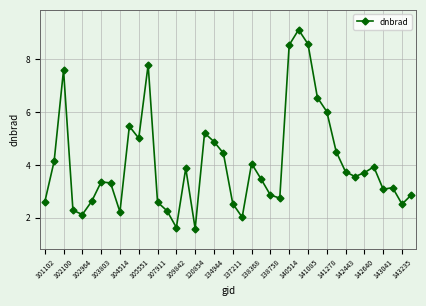

What is the value of the 30th point from the left?

6.6